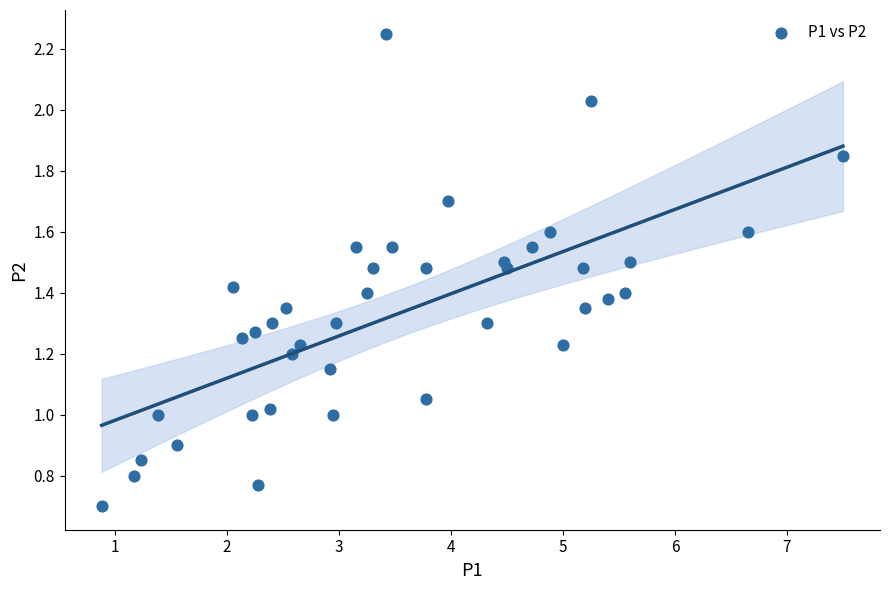

What is the range of X values (max minus min)?

6.6